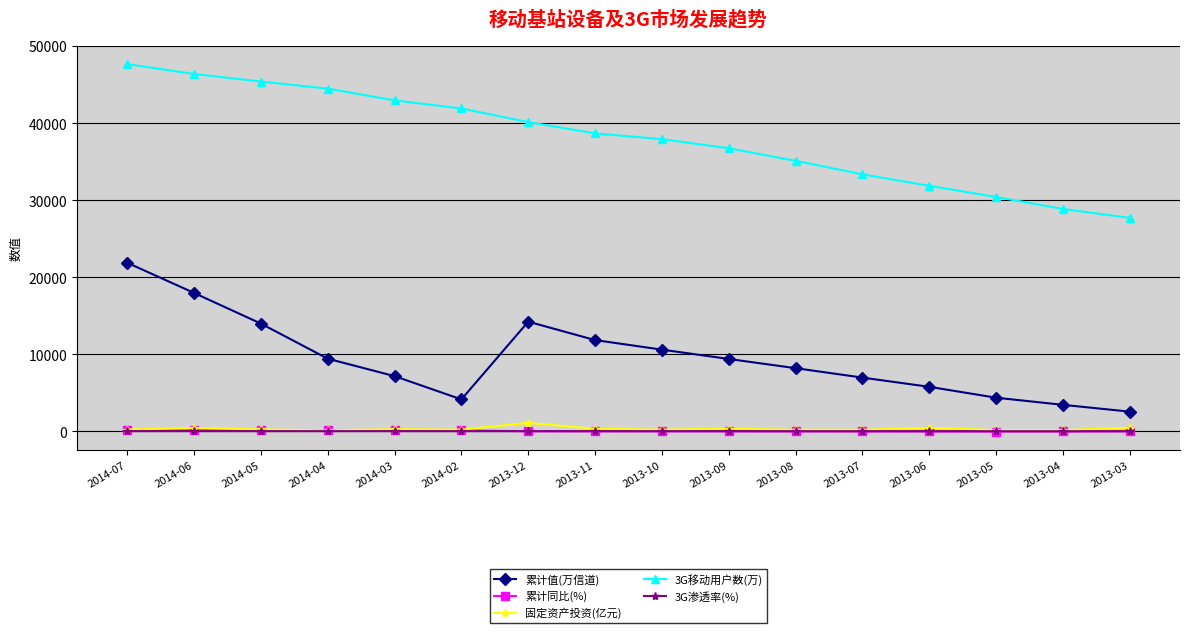

Count the number of data series in this chart.

5